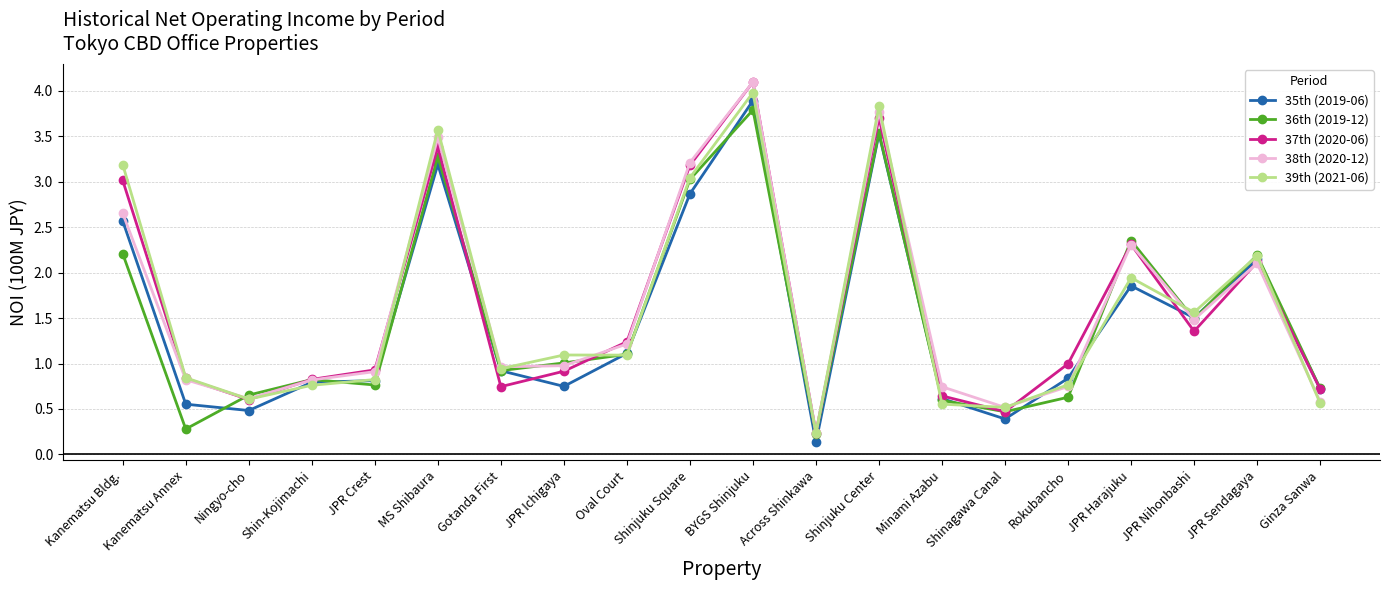

What is the label of the 3rd point from the right?

JPR Nihonbashi